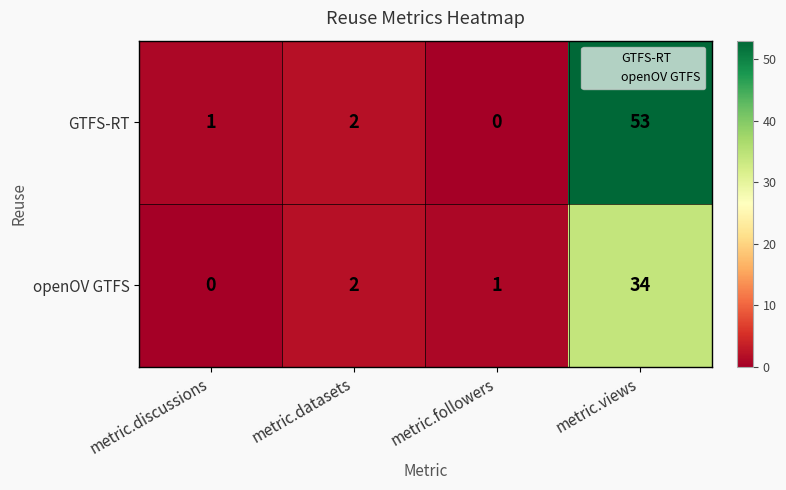

At which label is GTFS-RT closest to 26?

metric.datasets